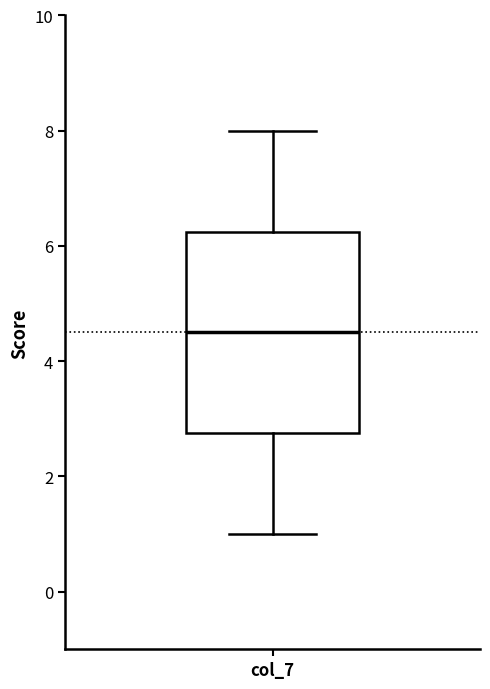

Read this box plot against the y-axis: the position of the median line, the range covered by the box, and the ends of both whiskers. The values are not printed on the chart, so give them approximately, as read against the axis.

median 4.6, box 2.8 to 6.2, whiskers 1.0 to 8.0